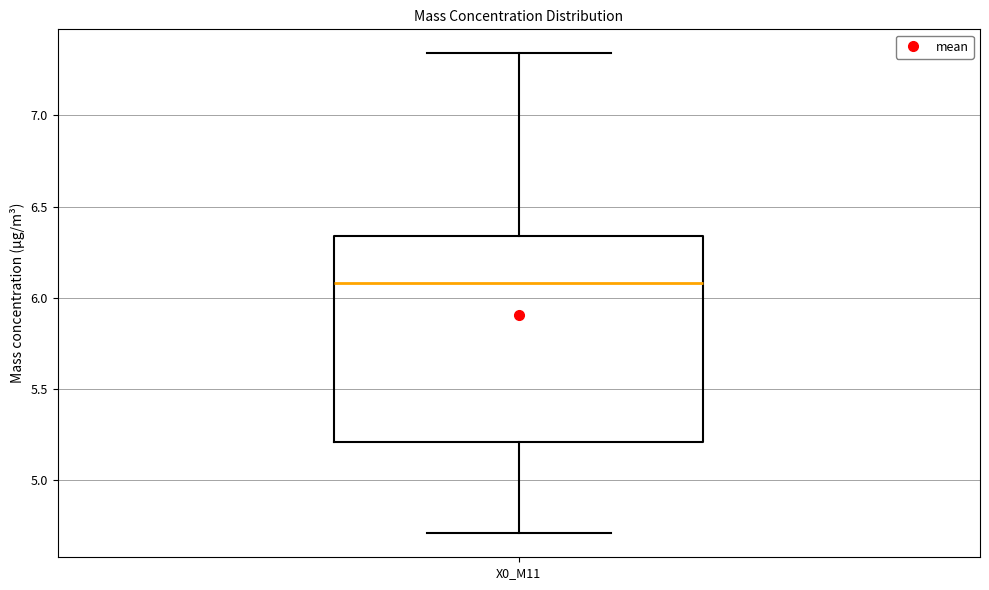

Read this box plot against the y-axis: the position of the median line, the range covered by the box, and the ends of both whiskers. The values are not printed on the chart, so give them approximately, as read against the axis.

median 6.10, box 5.20 to 6.35, whiskers 4.70 to 7.35